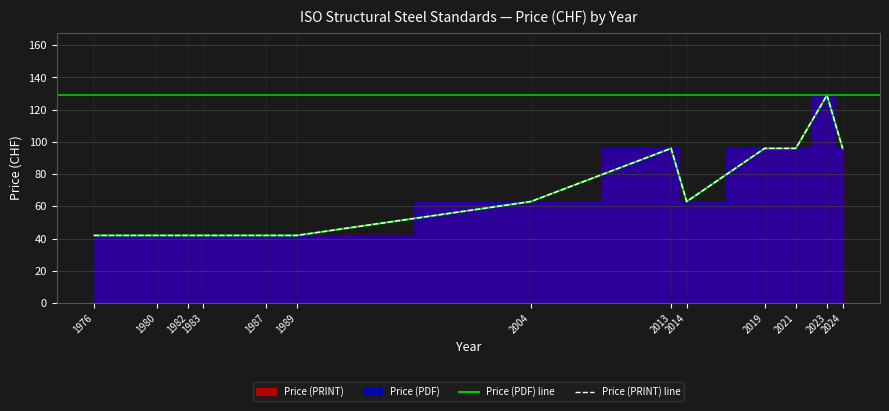

What is the total value across all series at 1989?

84